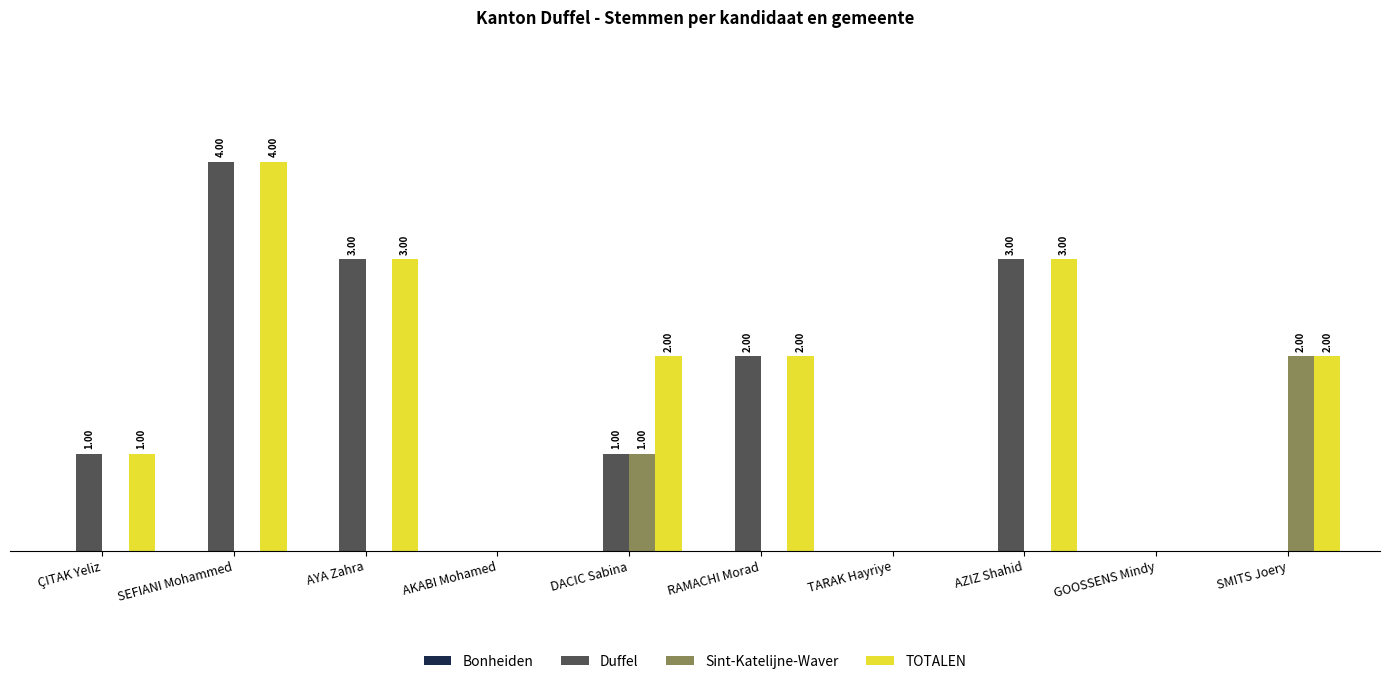

Which series has the largest total across all categories?

TOTALEN